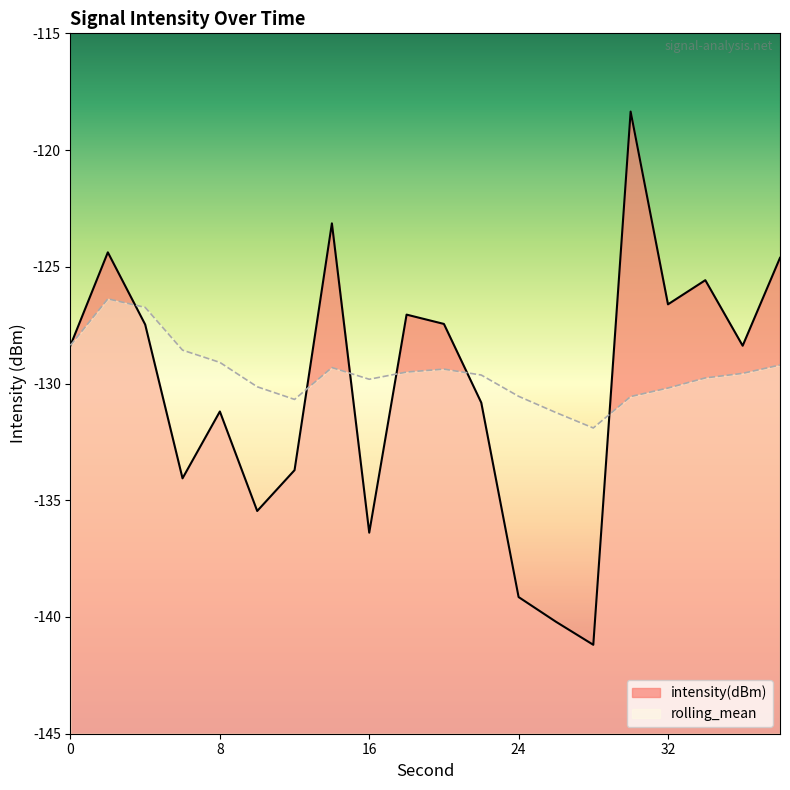

What is the maximum value for intensity(dBm)?

-118.4